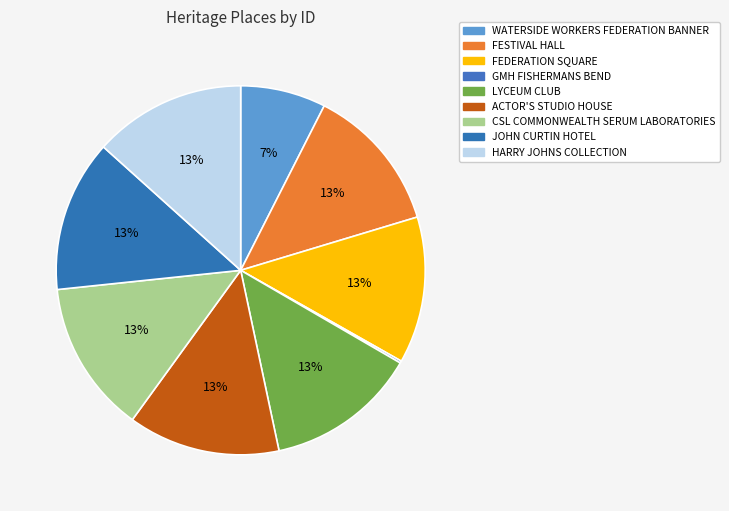

The HARRY JOHNS COLLECTION slice represents 1% of the pie. True or false?

False